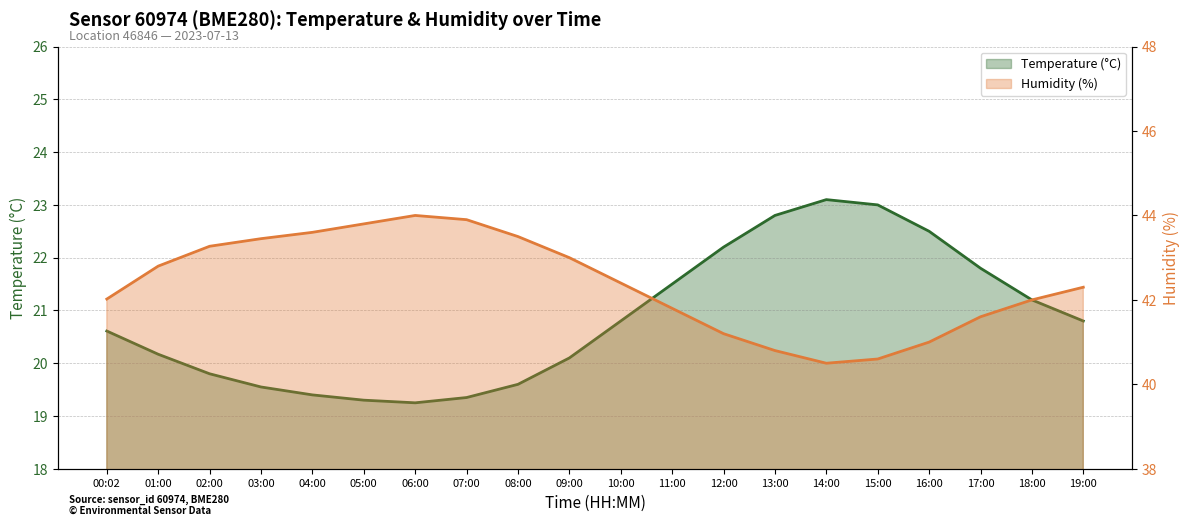

The temperature series shows 23.1 at 14:00. True or false?

True